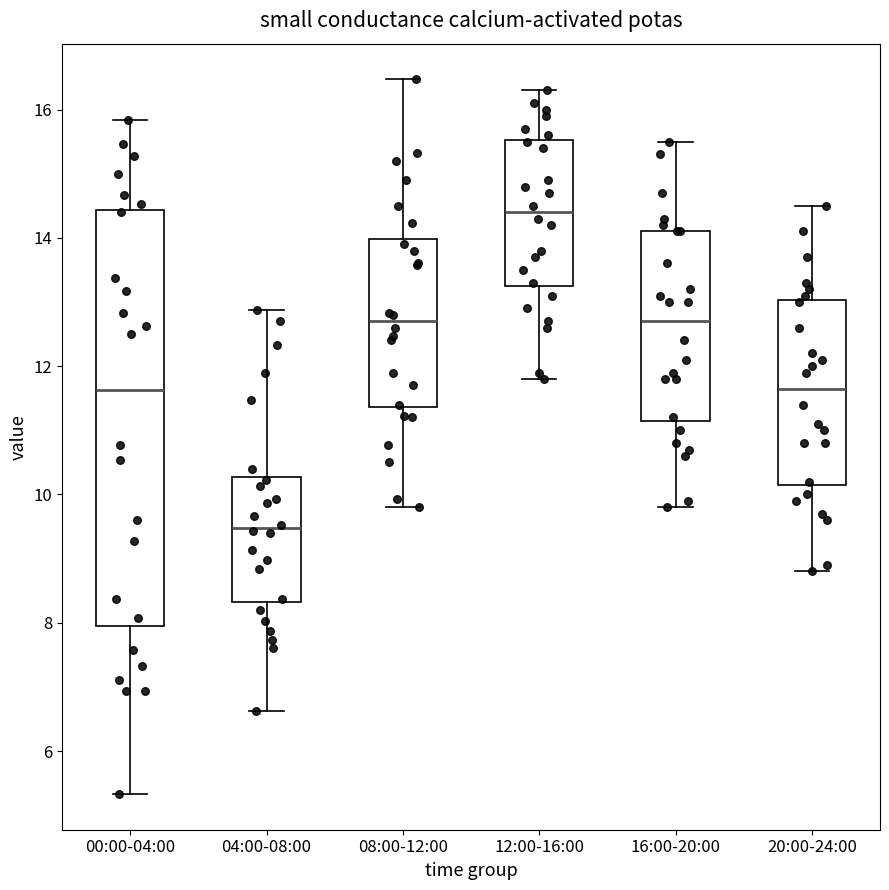

Reading left to right, read every box against the y-axis: the position of its median line, the range the box covers, and the ends of its whiskers. The values are not printed on the chart, so give them approximately, as read against the axis.

00:00-04:00: median 11.6, box 8.0 to 14.4, whiskers 5.4 to 15.8
04:00-08:00: median 9.4, box 8.4 to 10.2, whiskers 6.6 to 12.8
08:00-12:00: median 12.8, box 11.4 to 14.0, whiskers 9.8 to 16.4
12:00-16:00: median 14.4, box 13.2 to 15.6, whiskers 11.8 to 16.4
16:00-20:00: median 12.8, box 11.2 to 14.2, whiskers 9.8 to 15.6
20:00-24:00: median 11.6, box 10.2 to 13.0, whiskers 8.8 to 14.6